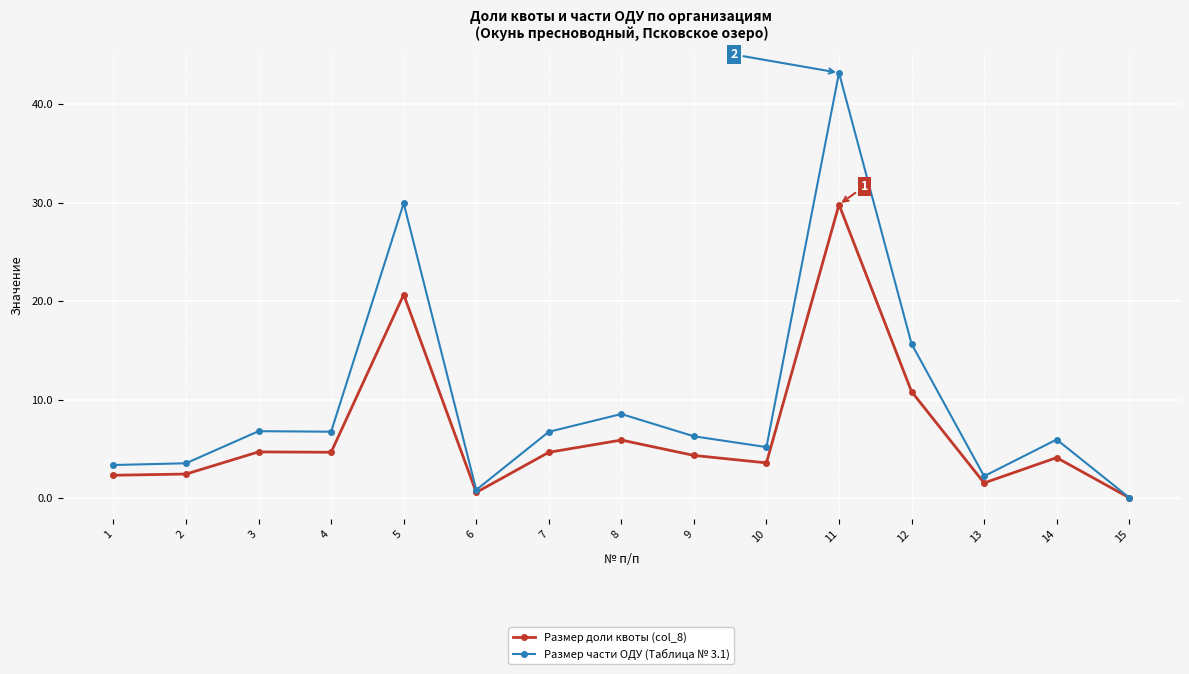

Where is Размер доли квоты (col_8) nearest to the value 14?

12